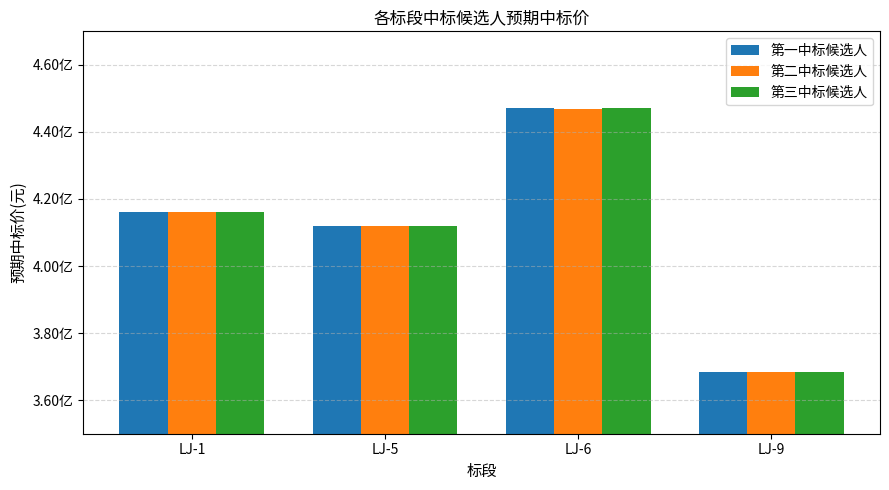

What is the value of the 第一中标候选人 bar at the 1st from the left?

416258188.9